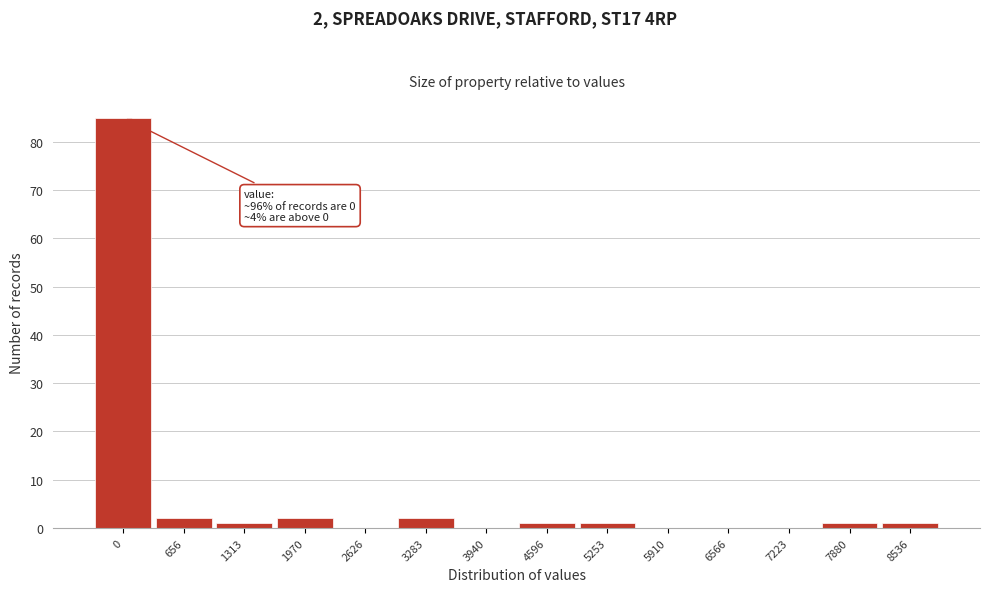

Reading right to left, list all the values displayed in this chart.

8536=1	7880=1	7223=0	6566=0	5910=0	5253=1	4596=1	3940=0	3283=2	2626=0	1970=2	1313=1	656=2	0=85